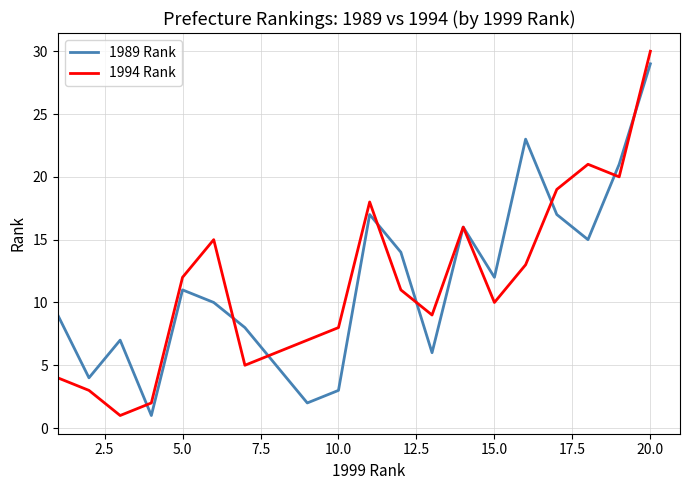

What is the maximum value for 1994 Rank?

30